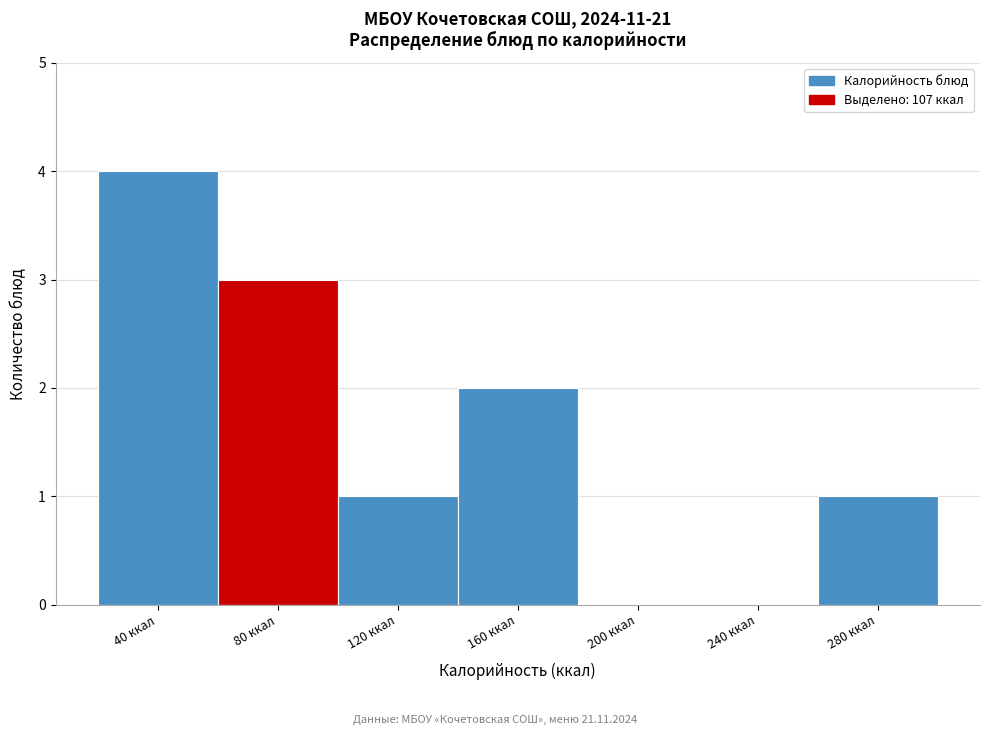

Reading left to right, what are all the values shown in this chart?

40 ккал=4	80 ккал=3	120 ккал=1	160 ккал=2	200 ккал=0	240 ккал=0	280 ккал=1